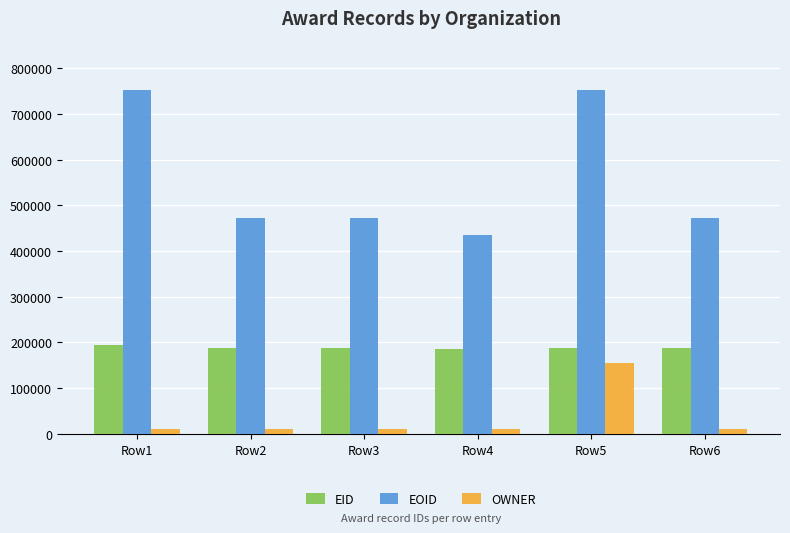

How many bars are there in each group?

3